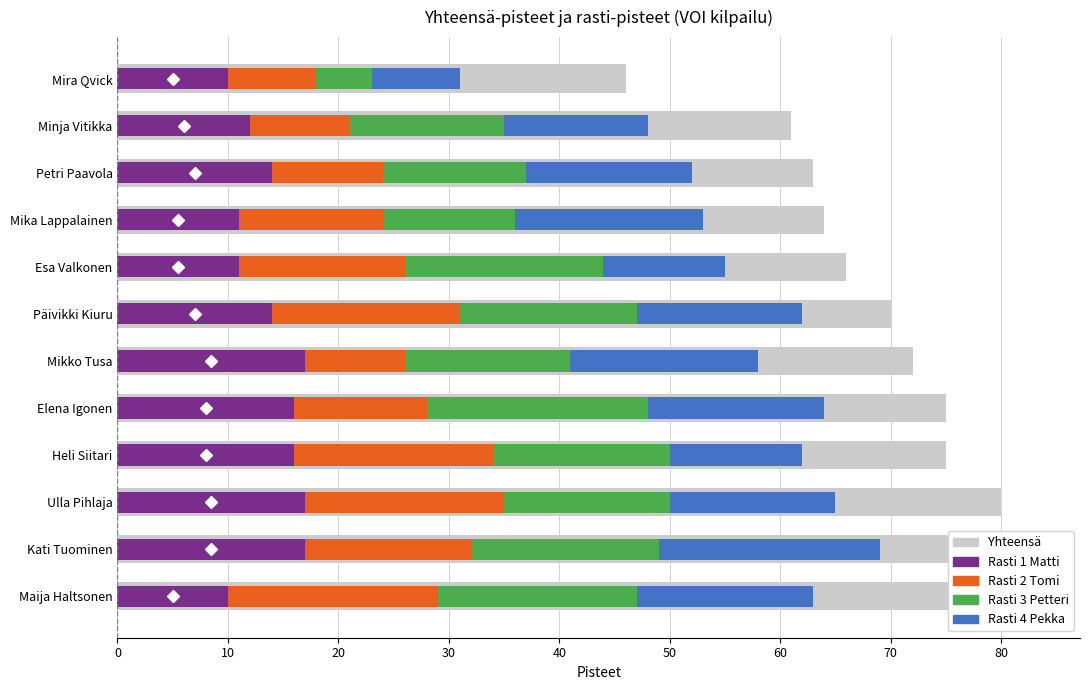

At how many categories does at least one series exceed 66?

7